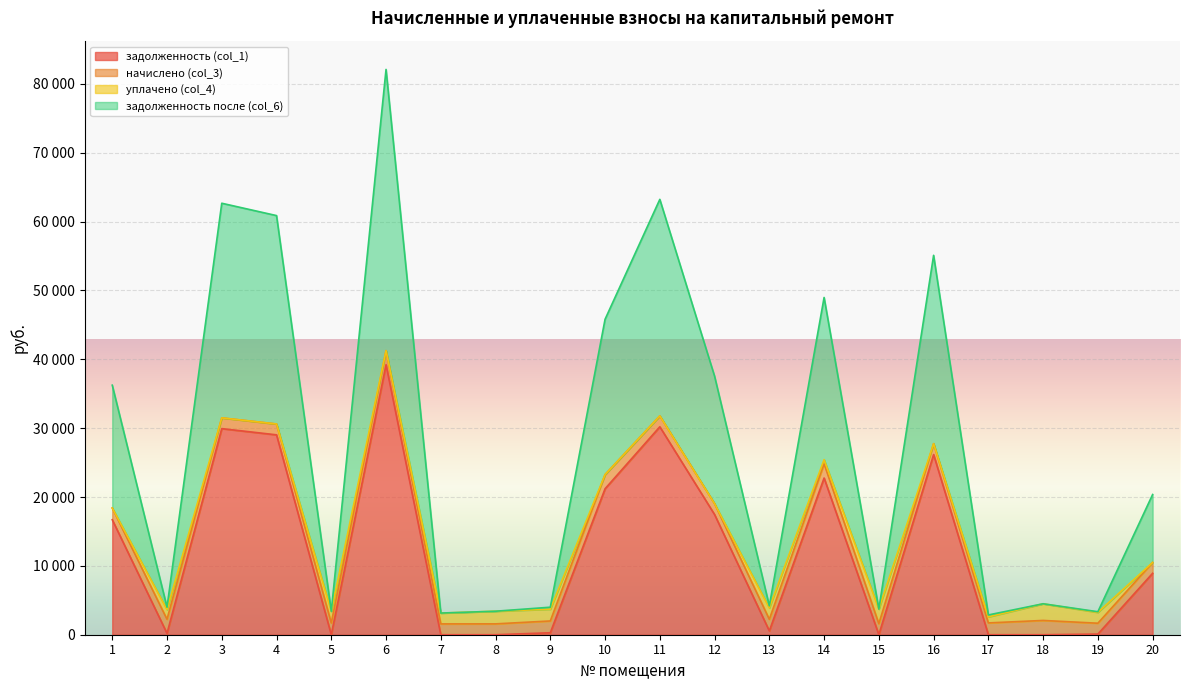

What is the average value of the задолженность (col_1) series?

12136.6